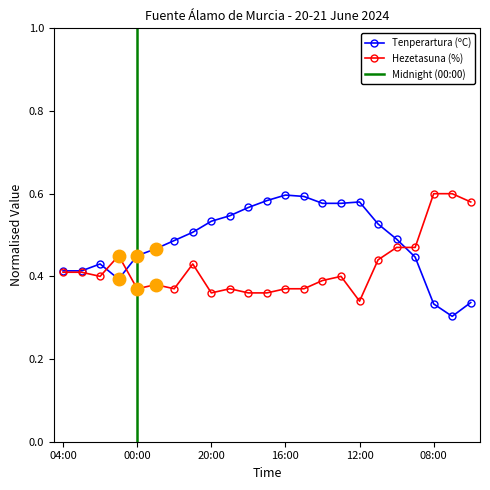

Reading left to right, extract all data points from this chart.

Tenperartura (ºC): 04:00=0.4	03:00=0.4	02:00=0.4	01:00=0.4	00:00=0.5	23:00=0.5	22:00=0.5	21:00=0.5	20:00=0.5	19:00=0.5	18:00=0.6	17:00=0.6	16:00=0.6	15:00=0.6	14:00=0.6	13:00=0.6	12:00=0.6	11:00=0.5	10:00=0.5	09:00=0.4	08:00=0.3	07:00=0.3	06:00=0.3
Hezetasuna (%): 04:00=0.4	03:00=0.4	02:00=0.4	01:00=0.5	00:00=0.4	23:00=0.4	22:00=0.4	21:00=0.4	20:00=0.4	19:00=0.4	18:00=0.4	17:00=0.4	16:00=0.4	15:00=0.4	14:00=0.4	13:00=0.4	12:00=0.3	11:00=0.4	10:00=0.5	09:00=0.5	08:00=0.6	07:00=0.6	06:00=0.6